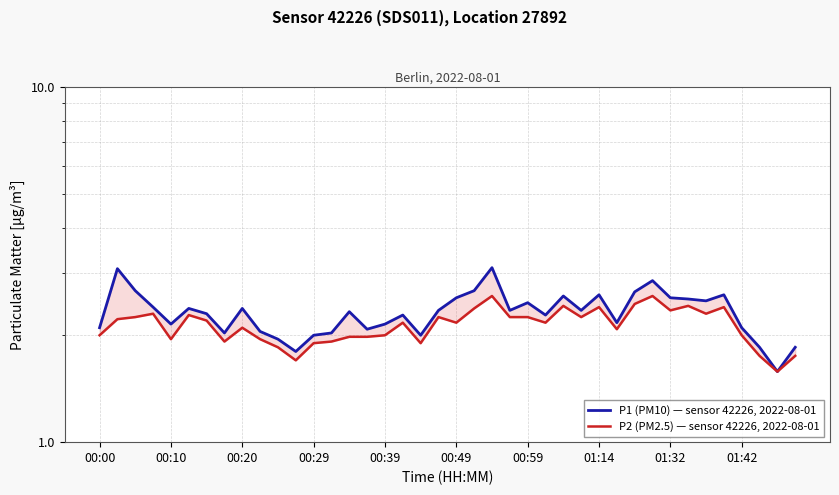

Which has a higher value, 10 or 37?

10